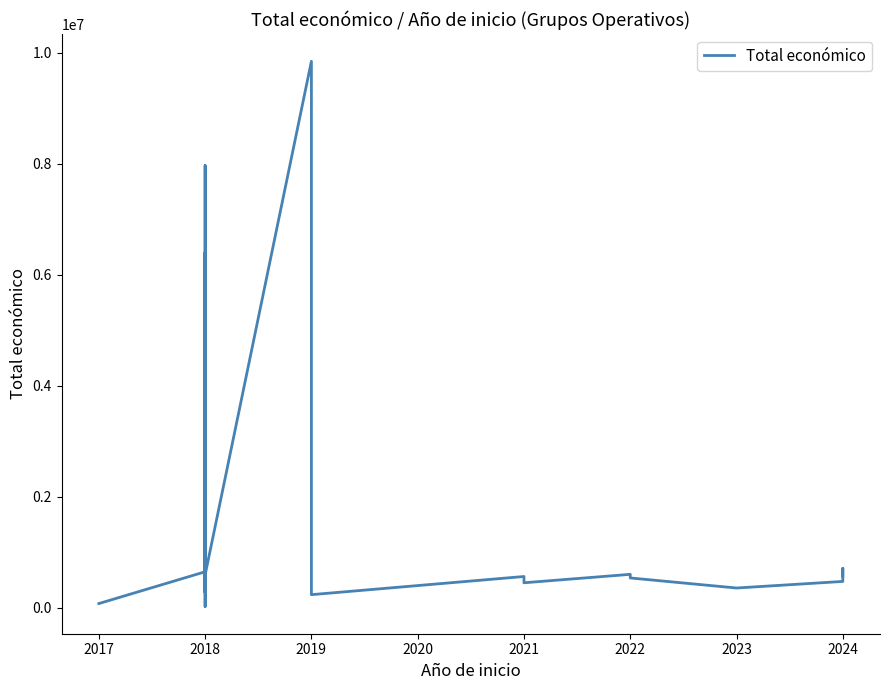

What is the average value?

1840273